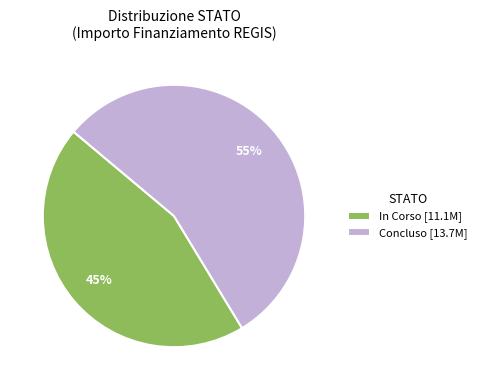

The Concluso [13.7M] slice represents 55% of the pie. True or false?

True